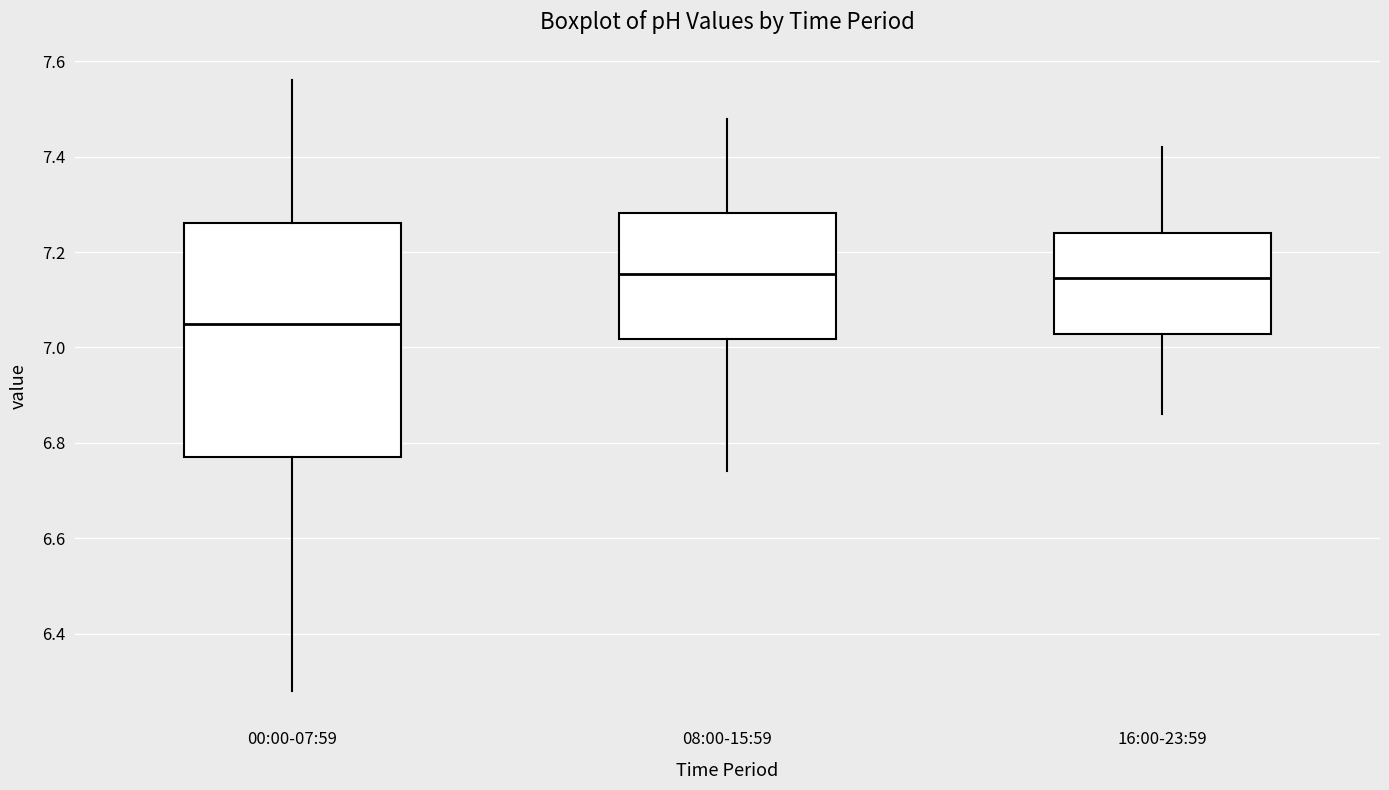

Reading left to right, read every box against the y-axis: the position of its median line, the range the box covers, and the ends of its whiskers. The values are not printed on the chart, so give them approximately, as read against the axis.

00:00-07:59: median 7.06, box 6.78 to 7.26, whiskers 6.28 to 7.56
08:00-15:59: median 7.16, box 7.02 to 7.28, whiskers 6.74 to 7.48
16:00-23:59: median 7.14, box 7.02 to 7.24, whiskers 6.86 to 7.42